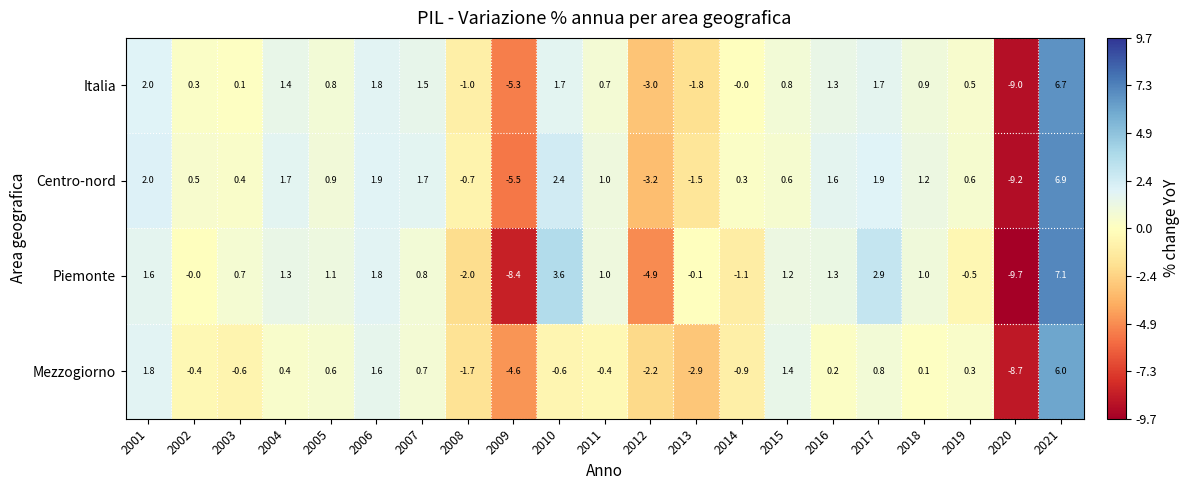

At how many categories does at least one series exceed 0?

16